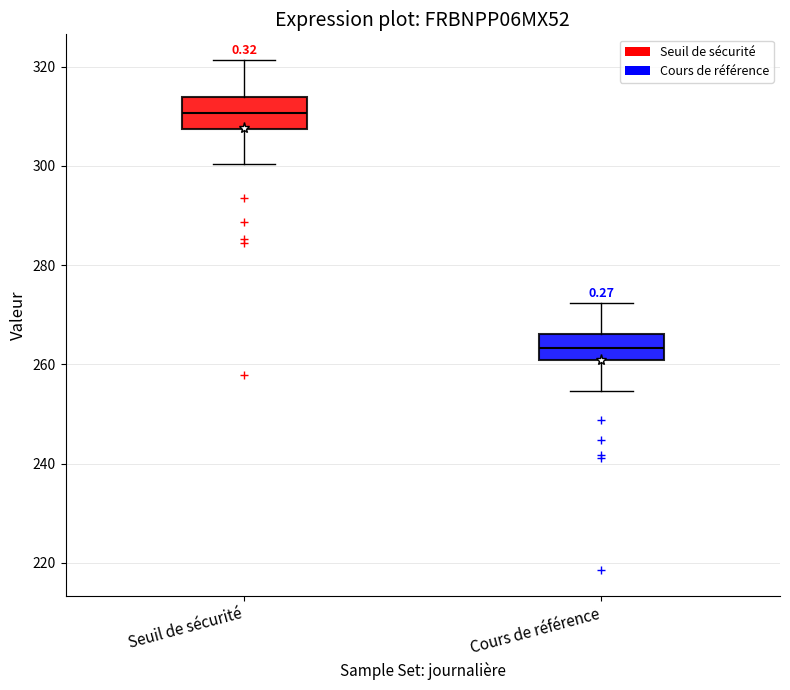

Reading left to right, transcribe this box plot: for each box, give where its median line is, the range the box spans, and where its two whiskers end, as read against the y-axis. The values are not printed on the chart, so give them approximately, as read against the axis.

Seuil de sécurité: median 310, box 308 to 314, whiskers 300 to 322
Cours de référence: median 264, box 260 to 266, whiskers 254 to 272